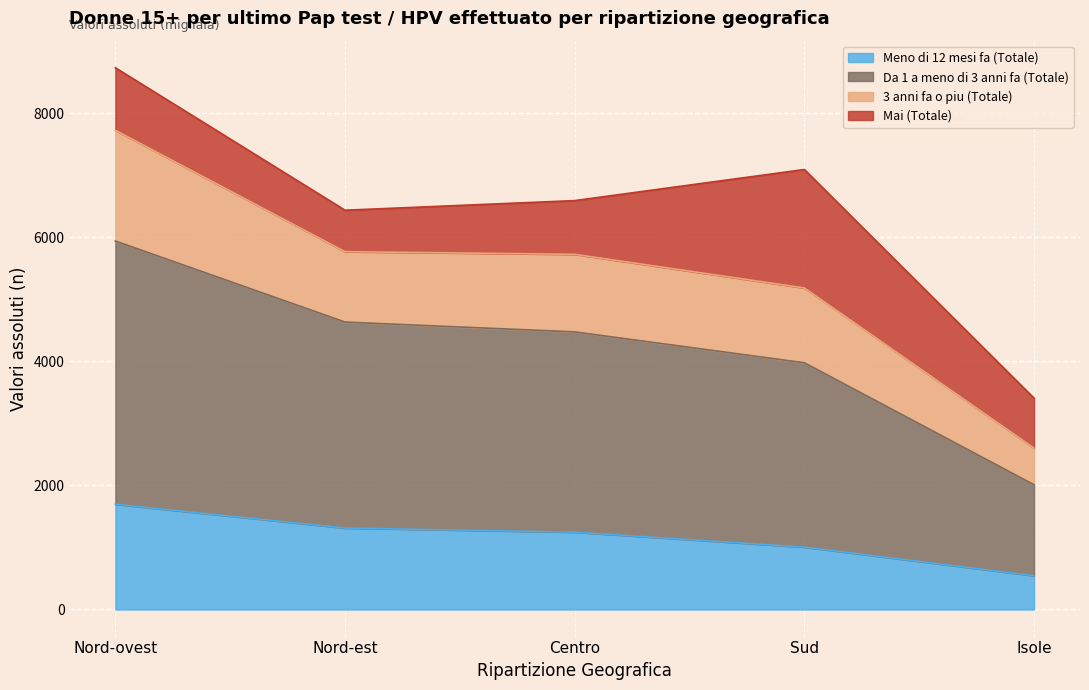

True or false: Meno di 12 mesi fa (Totale) and Da 1 a meno di 3 anni fa (Totale) cross at least once.

False